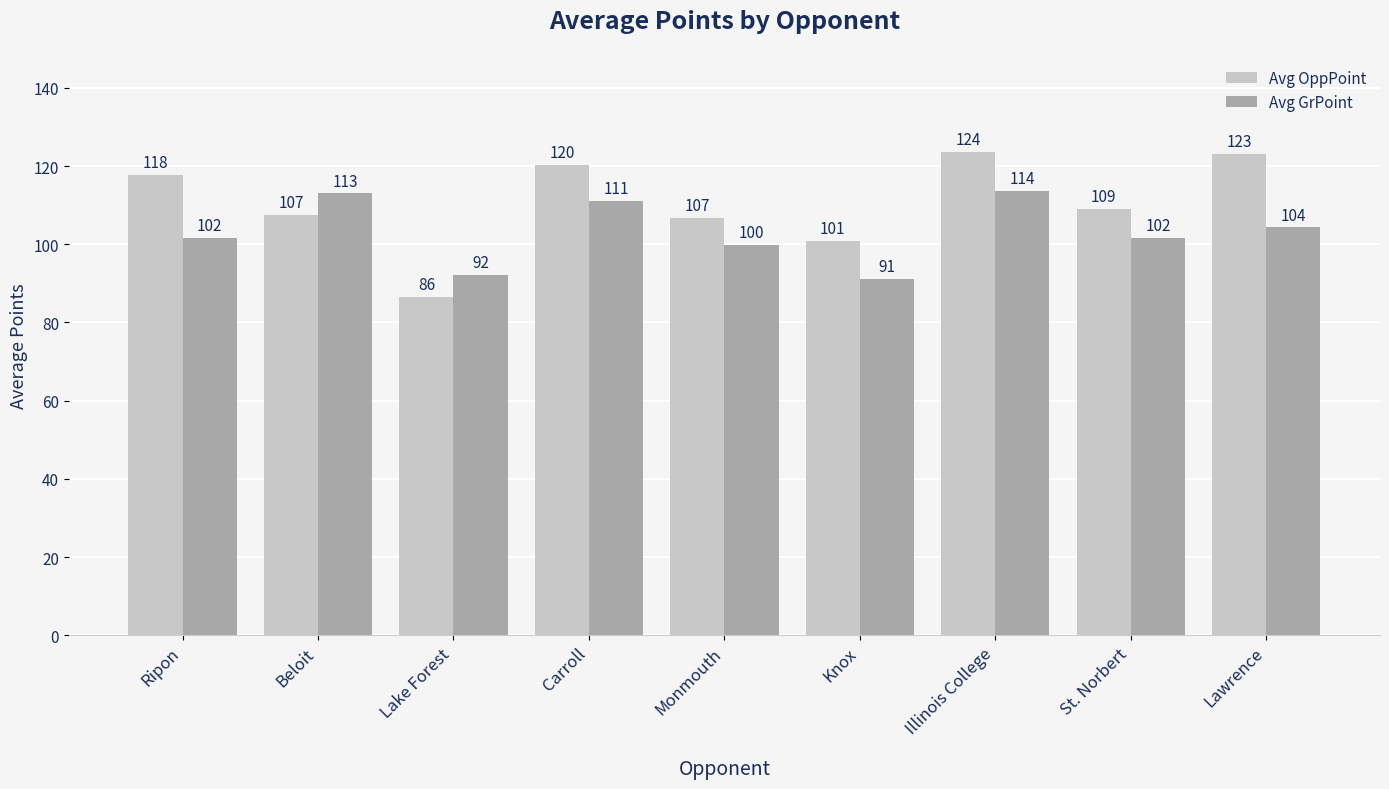

At which category is the sum across all series the highest?

Illinois College